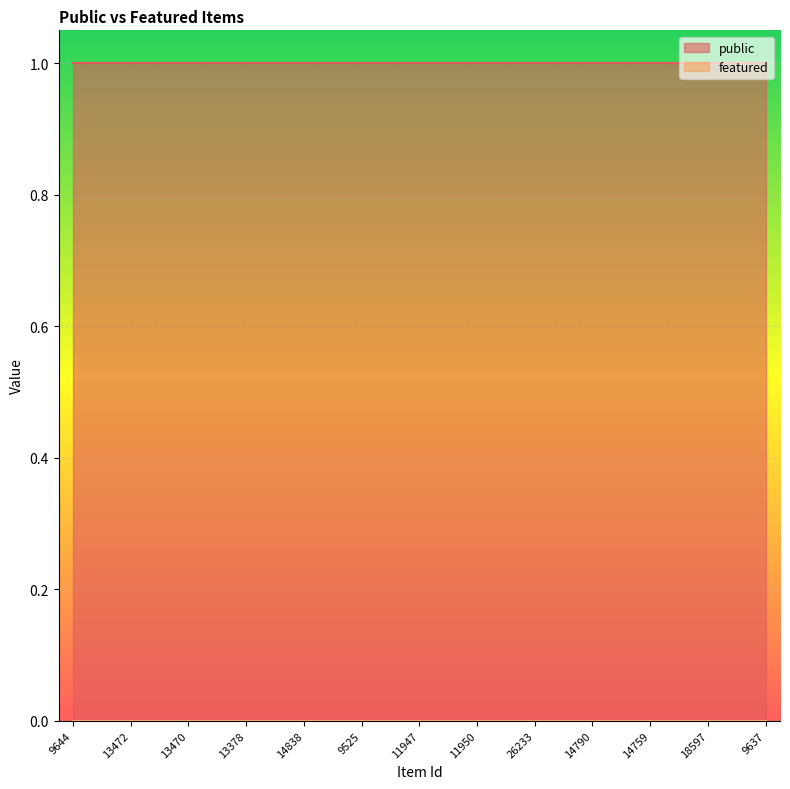

At which category does the chart reach its peak across all series?

9644